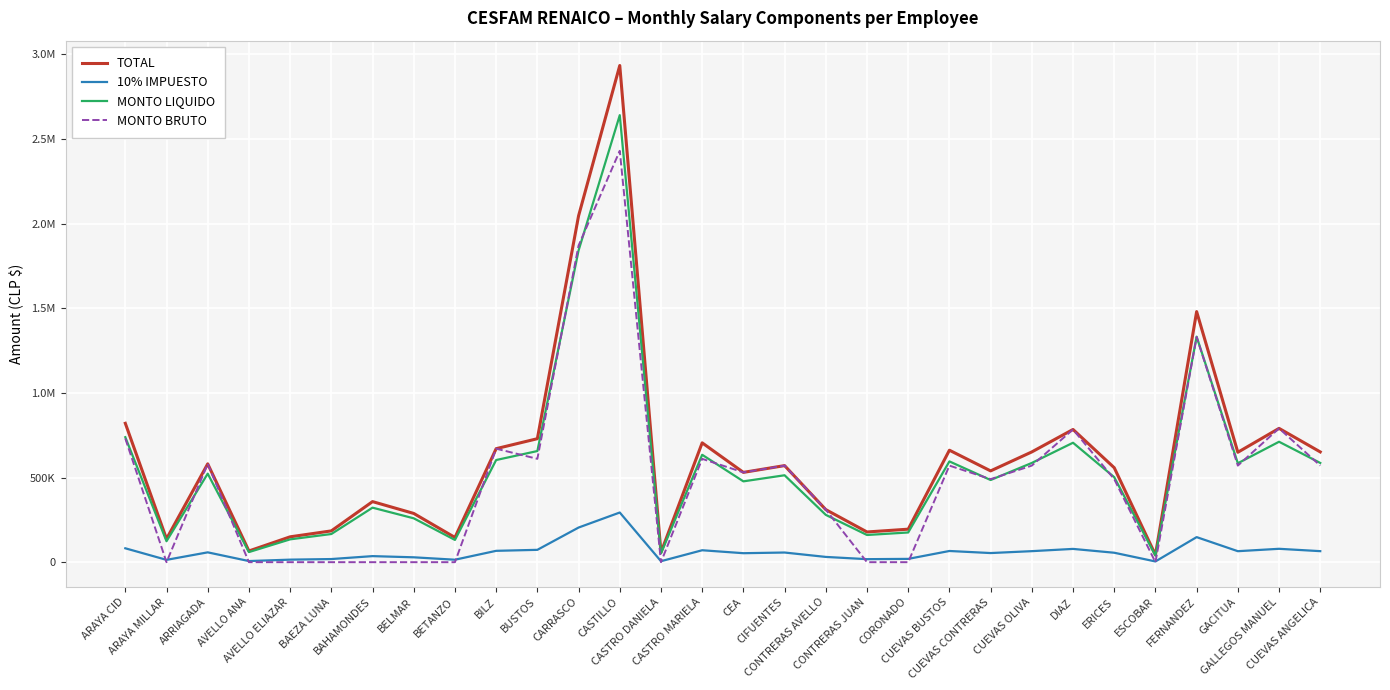

Between ARRIAGADA and BETANZO, which series saw the biggest shift?

MONTO BRUTO